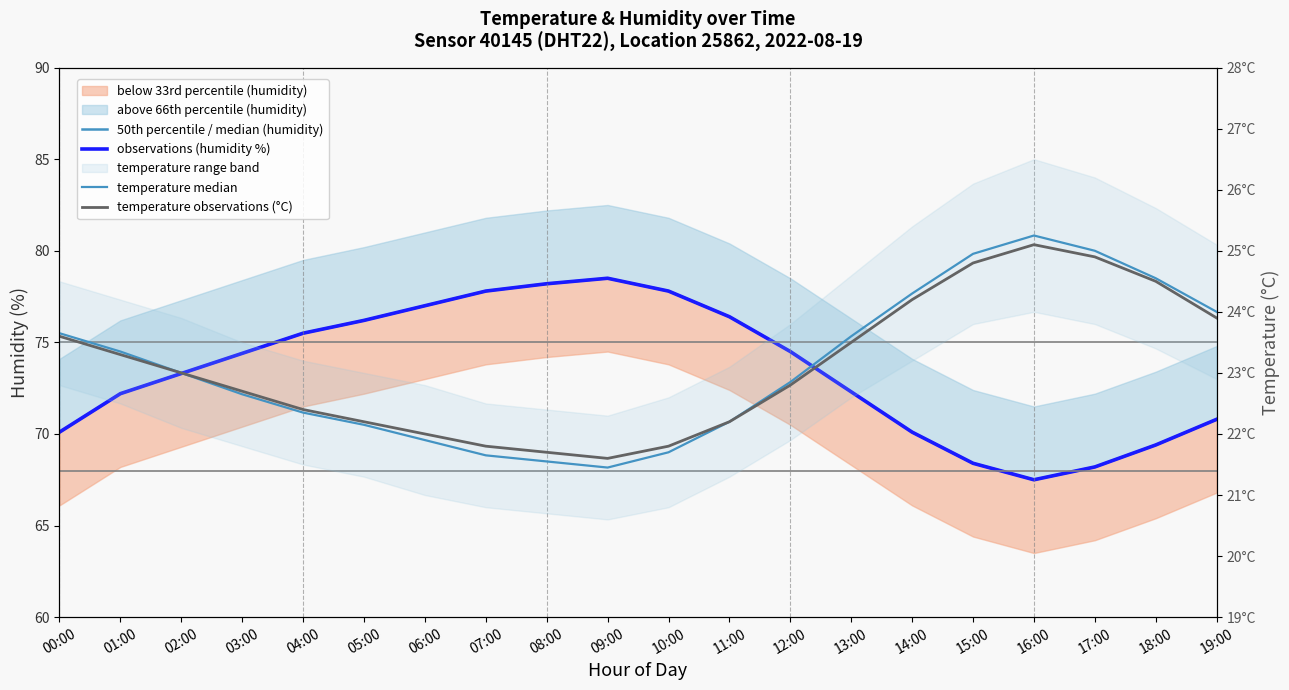

Reading left to right, what are all the values shown in this chart?

50th percentile / median (humidity): 00:00=70.1	01:00=72.2	02:00=73.3	03:00=74.4	04:00=75.5	05:00=76.2	06:00=77.0	07:00=77.8	08:00=78.2	09:00=78.5	10:00=77.8	11:00=76.4	12:00=74.5	13:00=72.3	14:00=70.1	15:00=68.4	16:00=67.5	17:00=68.2	18:00=69.4	19:00=70.8
observations (humidity %): 00:00=70.1	01:00=72.2	02:00=73.3	03:00=74.4	04:00=75.5	05:00=76.2	06:00=77.0	07:00=77.8	08:00=78.2	09:00=78.5	10:00=77.8	11:00=76.4	12:00=74.5	13:00=72.3	14:00=70.1	15:00=68.4	16:00=67.5	17:00=68.2	18:00=69.4	19:00=70.8
temperature median: 00:00=23.6	01:00=23.4	02:00=23.0	03:00=22.6	04:00=22.4	05:00=22.1	06:00=21.9	07:00=21.6	08:00=21.5	09:00=21.5	10:00=21.7	11:00=22.2	12:00=22.9	13:00=23.6	14:00=24.3	15:00=25.0	16:00=25.2	17:00=25.0	18:00=24.5	19:00=24.0
temperature observations (°C): 00:00=23.6	01:00=23.3	02:00=23.0	03:00=22.7	04:00=22.4	05:00=22.2	06:00=22.0	07:00=21.8	08:00=21.7	09:00=21.6	10:00=21.8	11:00=22.2	12:00=22.8	13:00=23.5	14:00=24.2	15:00=24.8	16:00=25.1	17:00=24.9	18:00=24.5	19:00=23.9